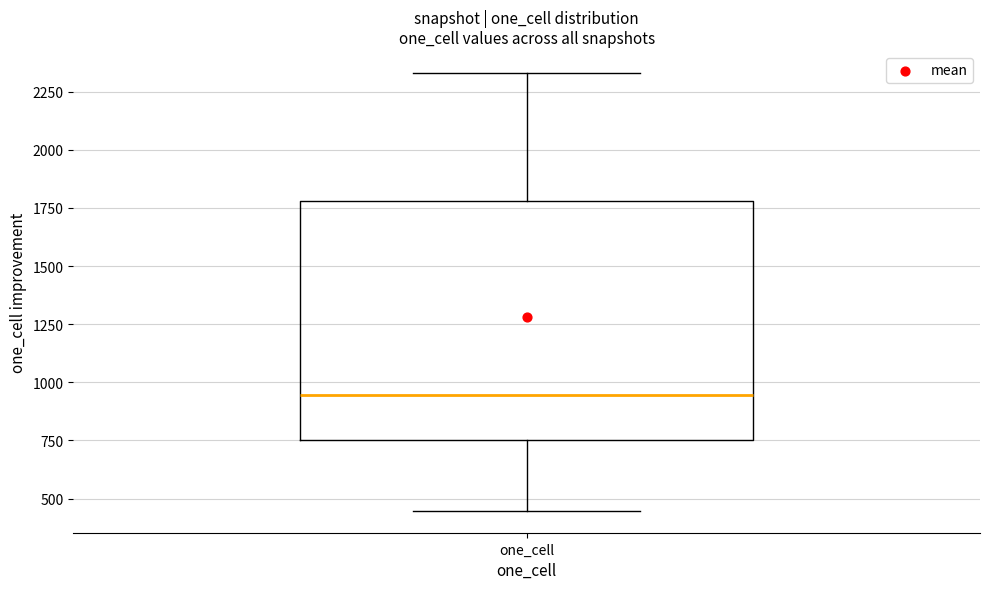

Where does the median line of the box for one_cell sit on the y-axis? The values are not printed on the chart, so give them approximately, as read against the axis.

950